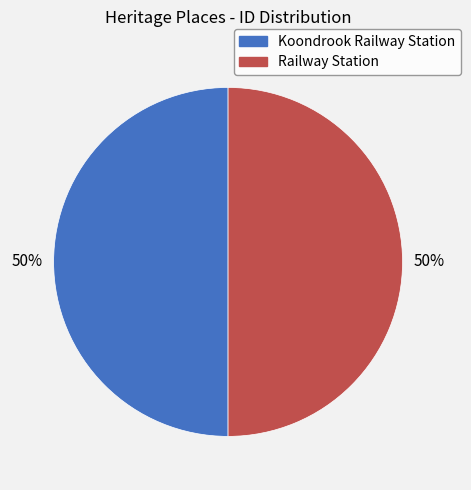

Is the sum of Koondrook Railway Station and Railway Station greater than half?

Yes